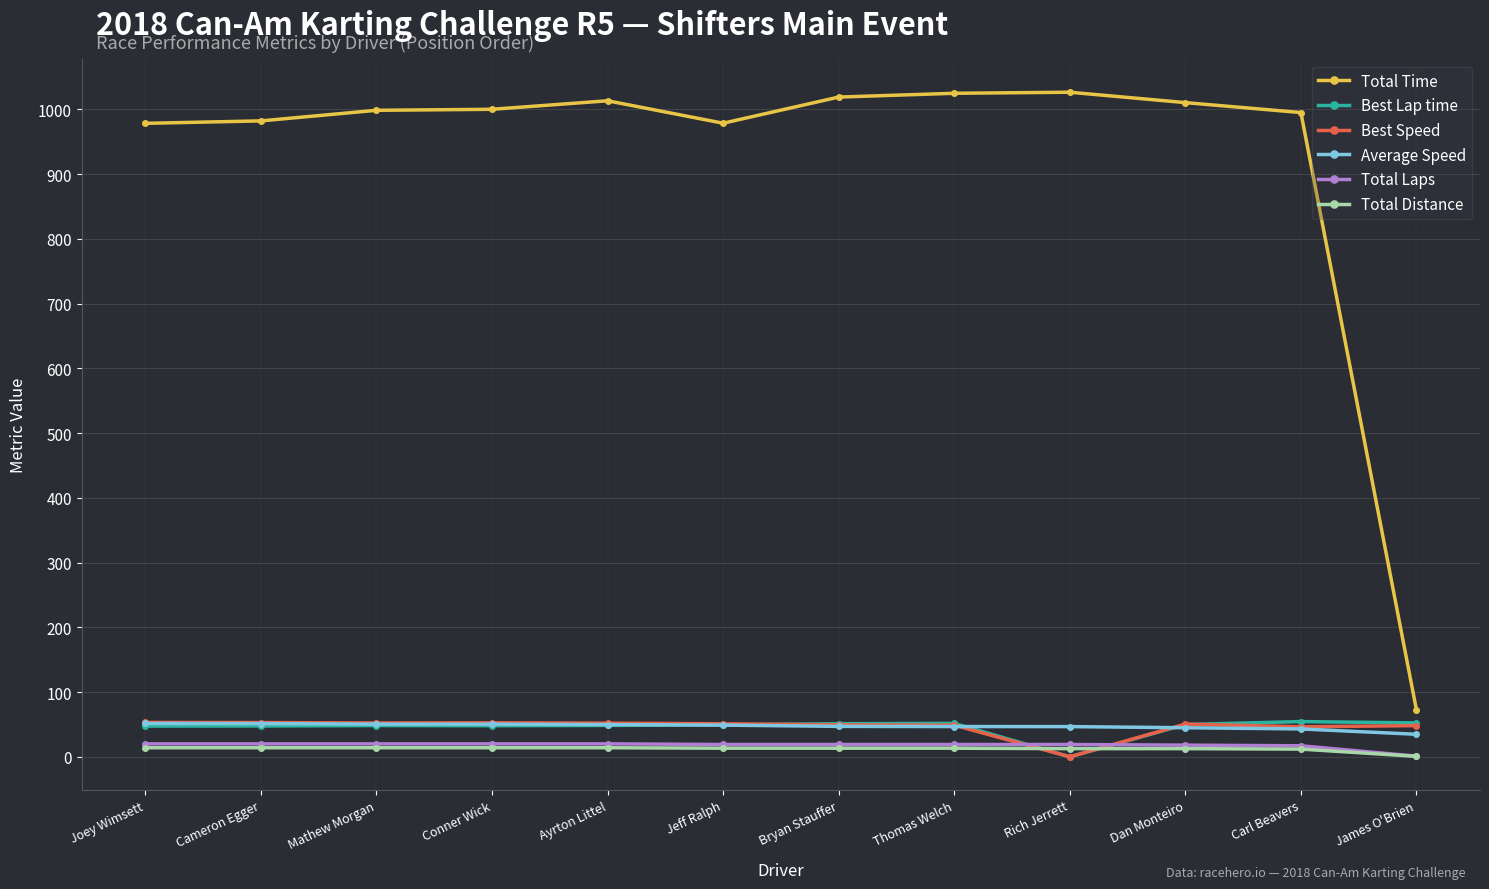

What is the highest value of the Best Lap time series?

54.4